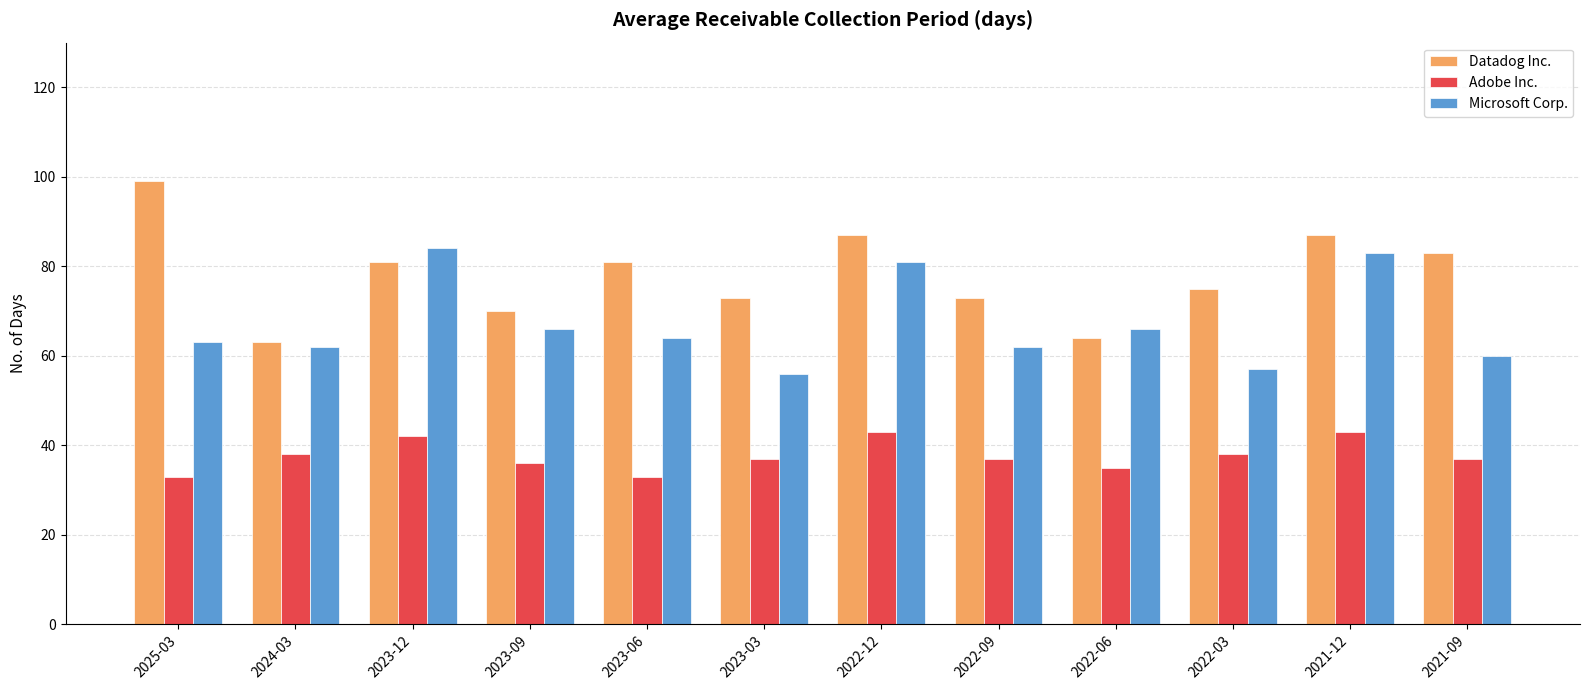

At which label does Datadog Inc. reach its peak?

2025-03